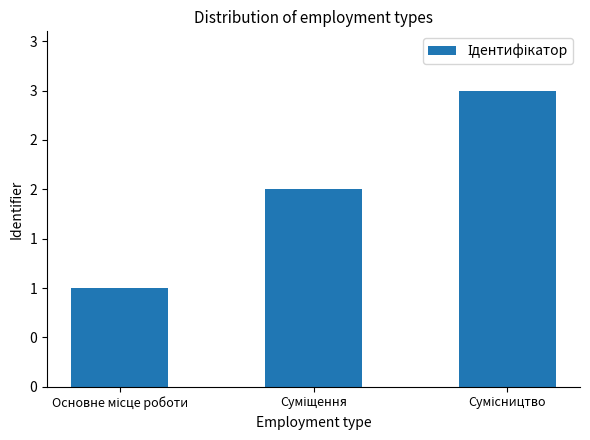

Reading left to right, what are all the values shown in this chart?

Основне місце роботи=1	Суміщення=2	Сумісництво=3